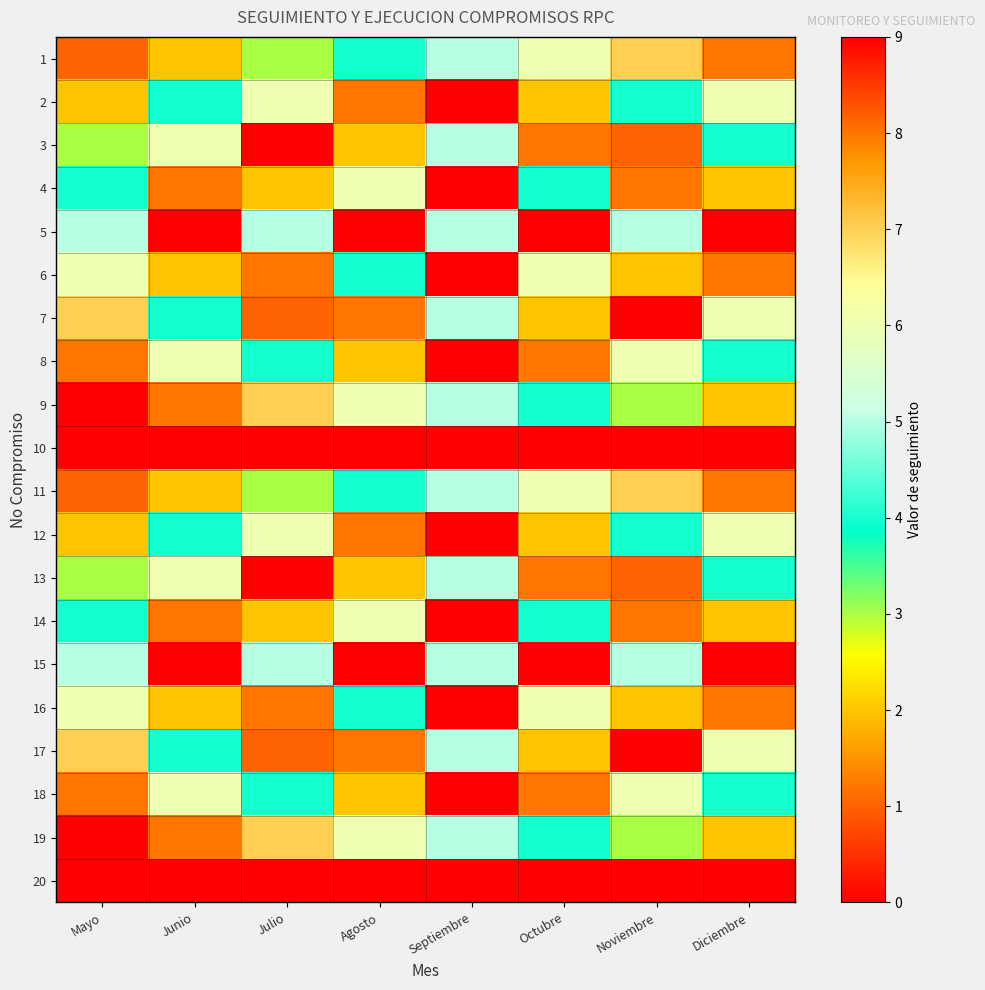

Which has a higher value, Junio or Diciembre?

Diciembre